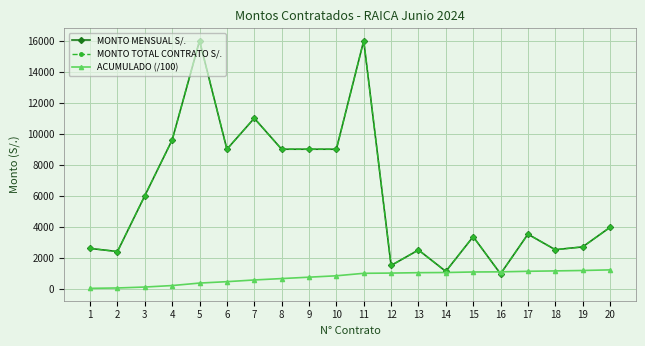

At 14, list the series in order from largest to smallest.

MONTO MENSUAL S/., MONTO TOTAL CONTRATO S/., ACUMULADO (/100)